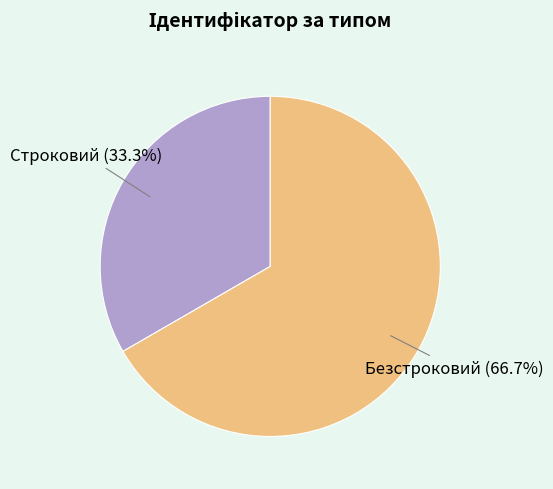

Is it true that Безстроковий is 52% of the pie?

False